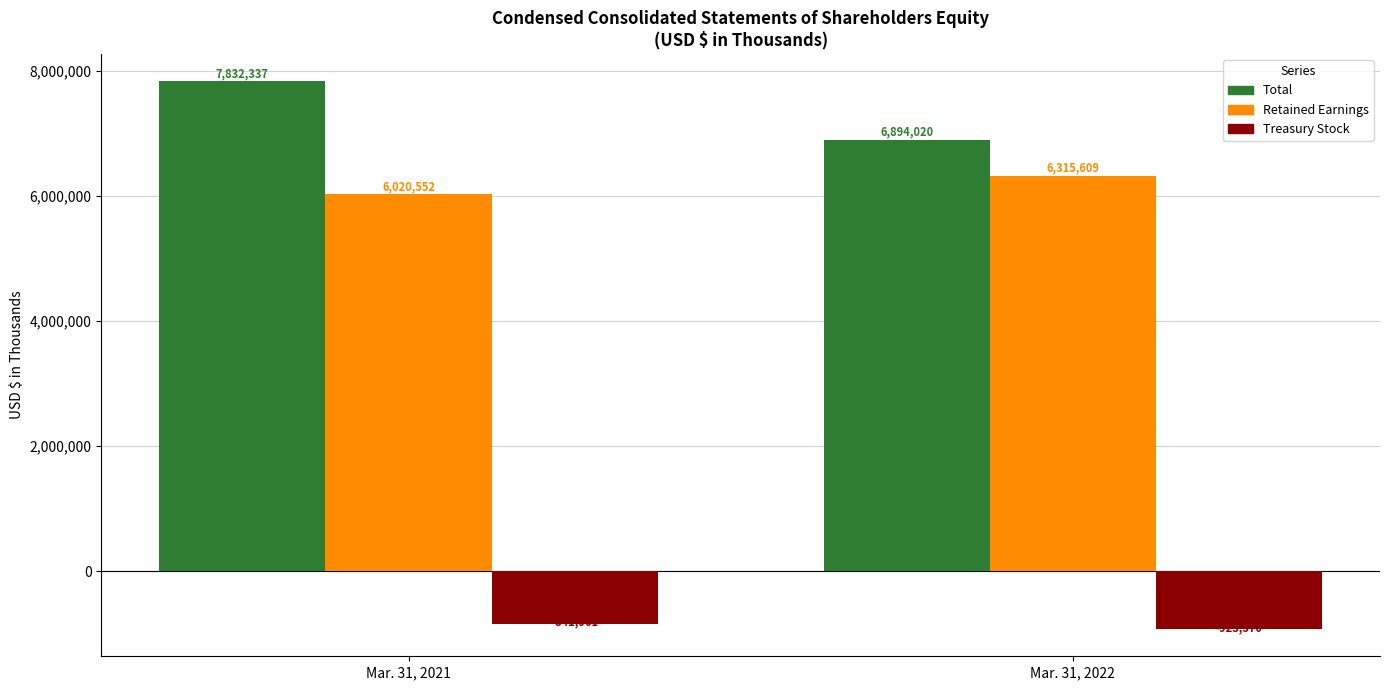

How many groups of bars are there?

2